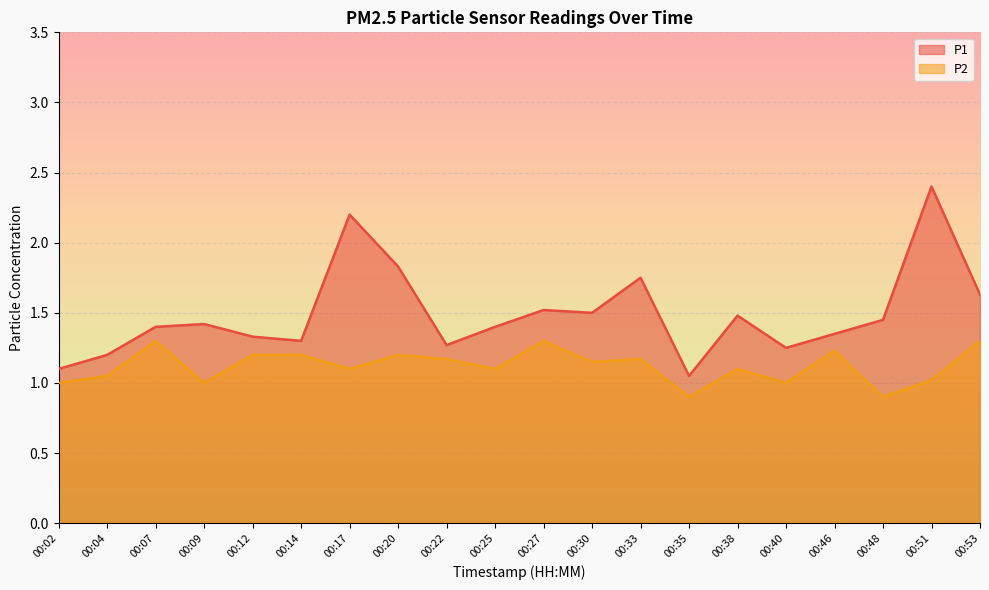

What is the sum of the P1 values at 00:48 and 00:20?

3.3